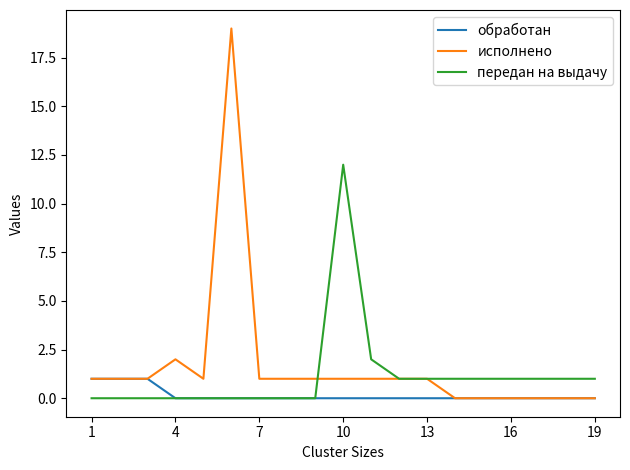

What is the maximum value shown in the chart?

19